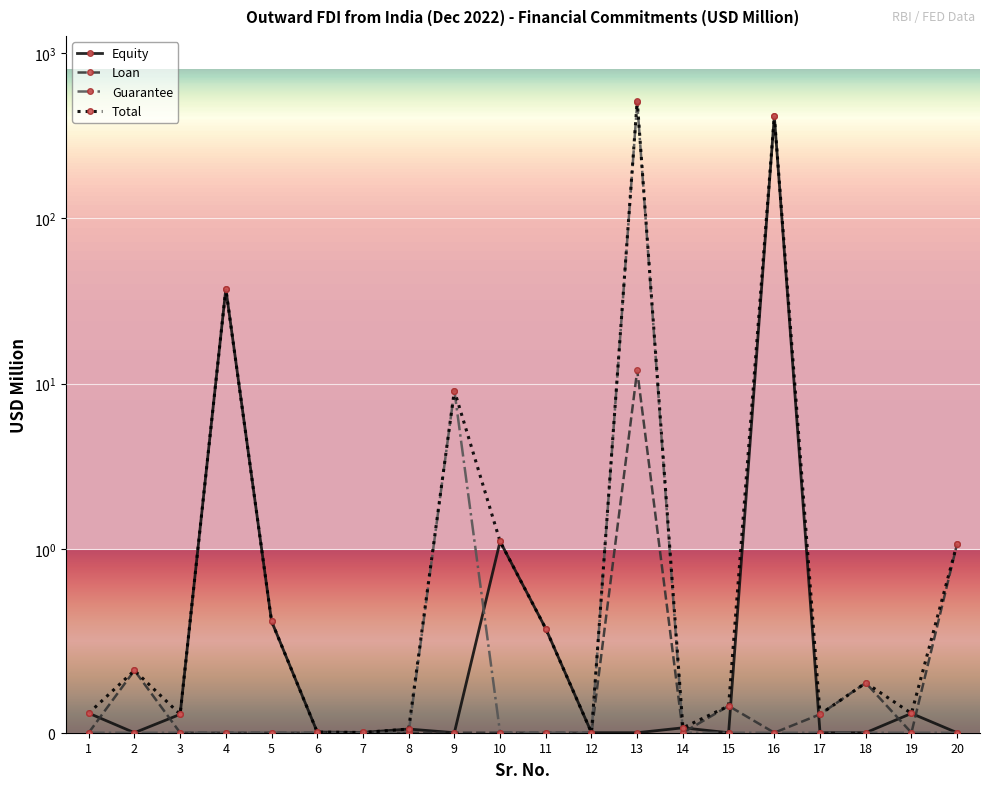

Which series has the largest range (max minus min)?

Total